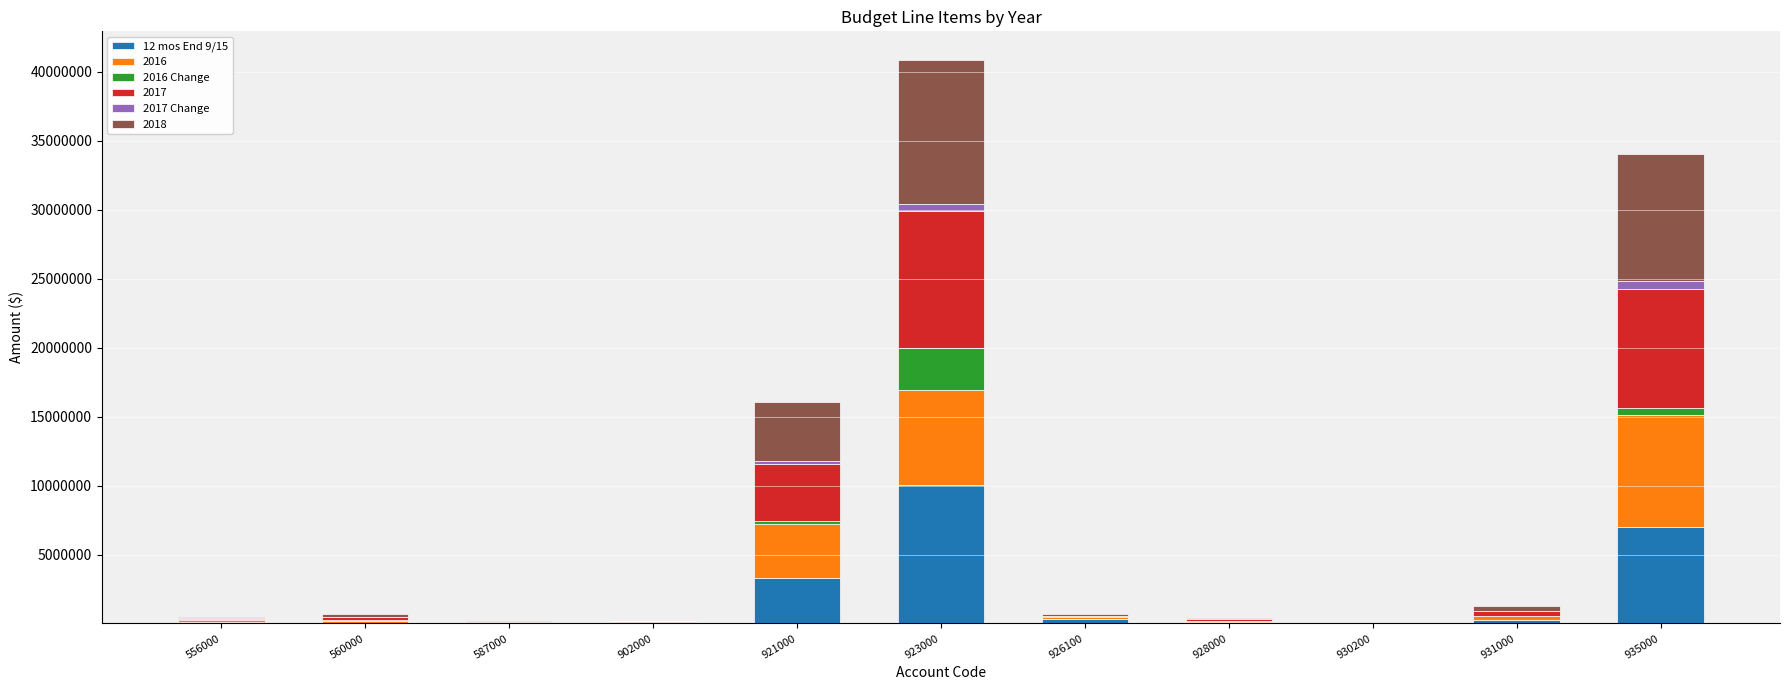

At which category is the sum across all series the highest?

923000